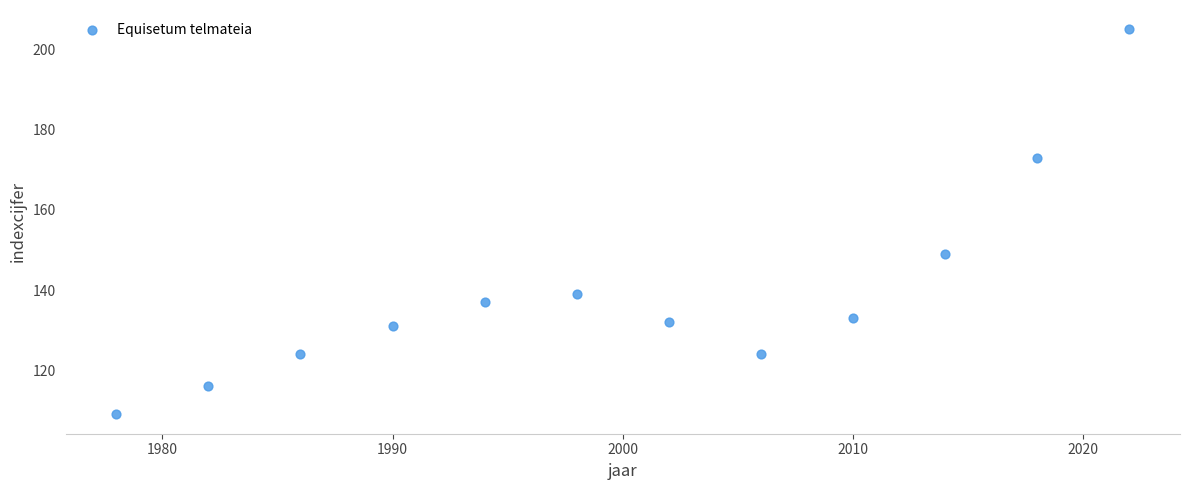

What Y value in the scatter plot is closest to 157?

149